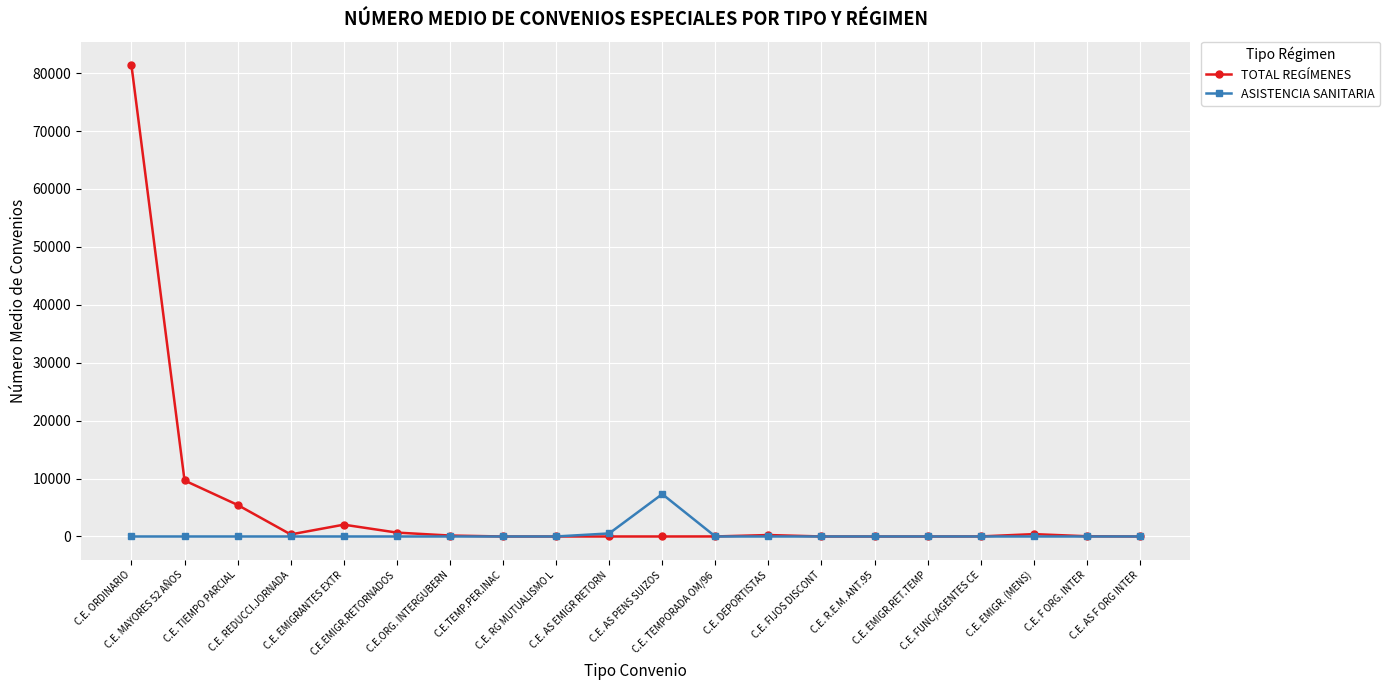

Which label corresponds to the largest value in the chart?

C.E. ORDINARIO